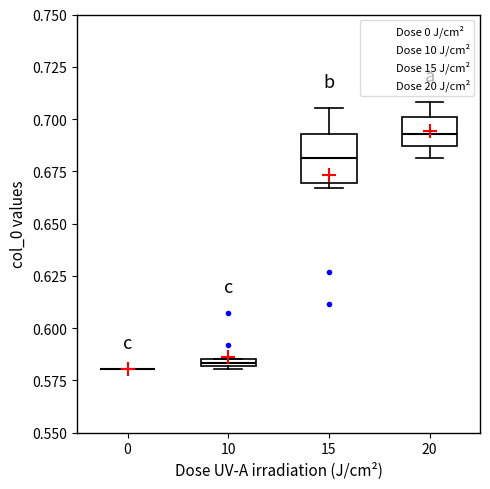

Where is the upper edge of the box at x = 20 on the y-axis? The values are not printed on the chart, so give them approximately, as read against the axis.

0.700